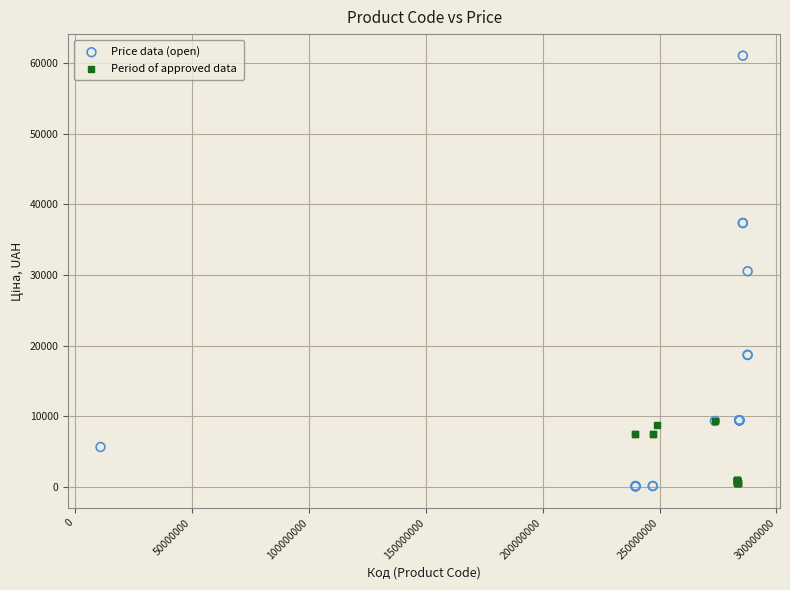

Which series has the widest spread of Y values?

Price data (open)